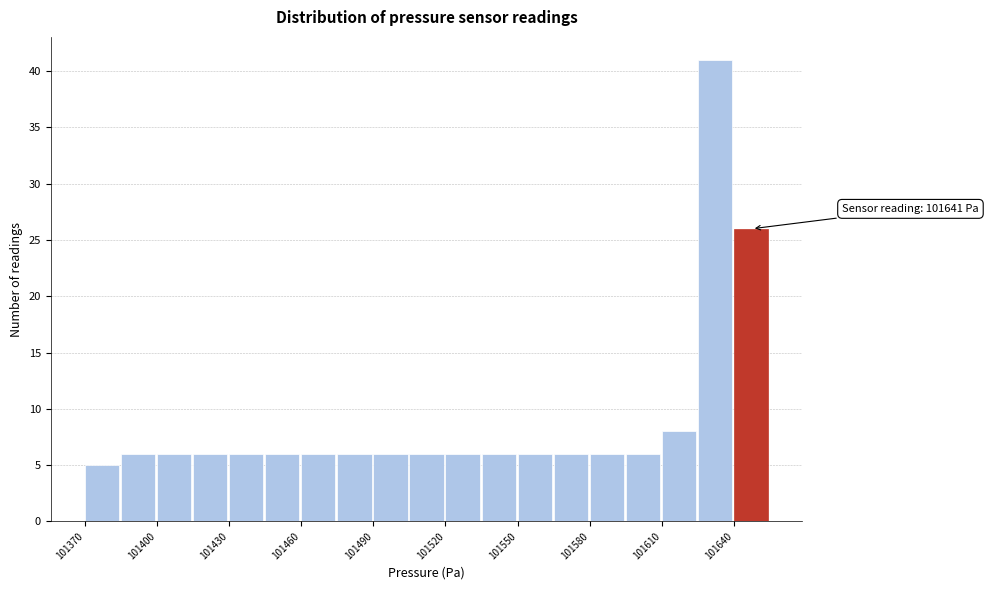

Around what value on the x-axis is the tallest bar? Give the approximate position of its centre, as read against the axis.

101630